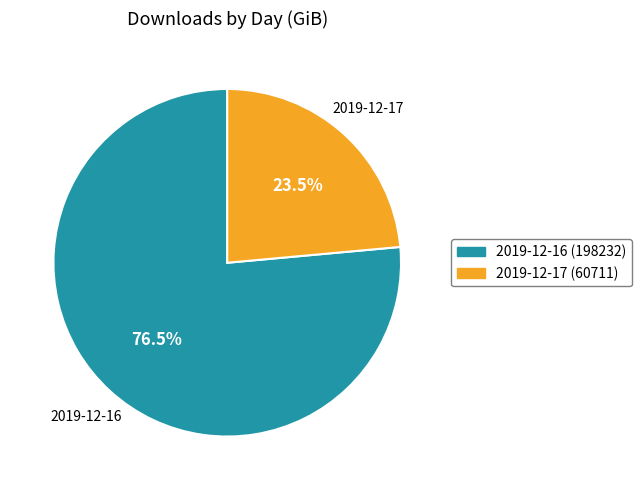

Which category accounts for the majority?

2019-12-16